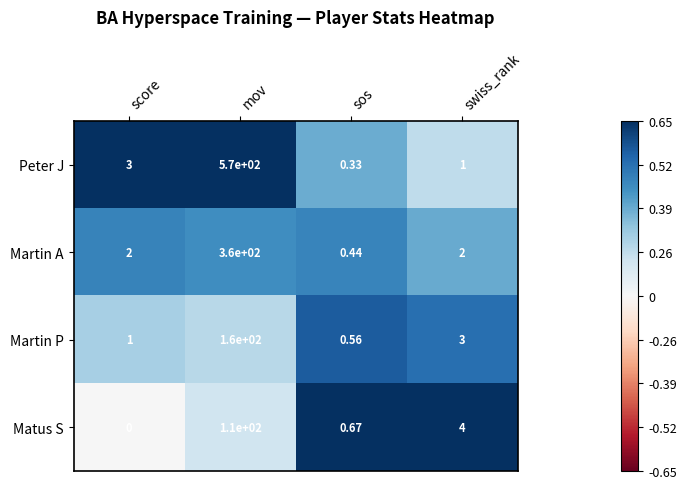

At which category is the sum across all series the highest?

mov